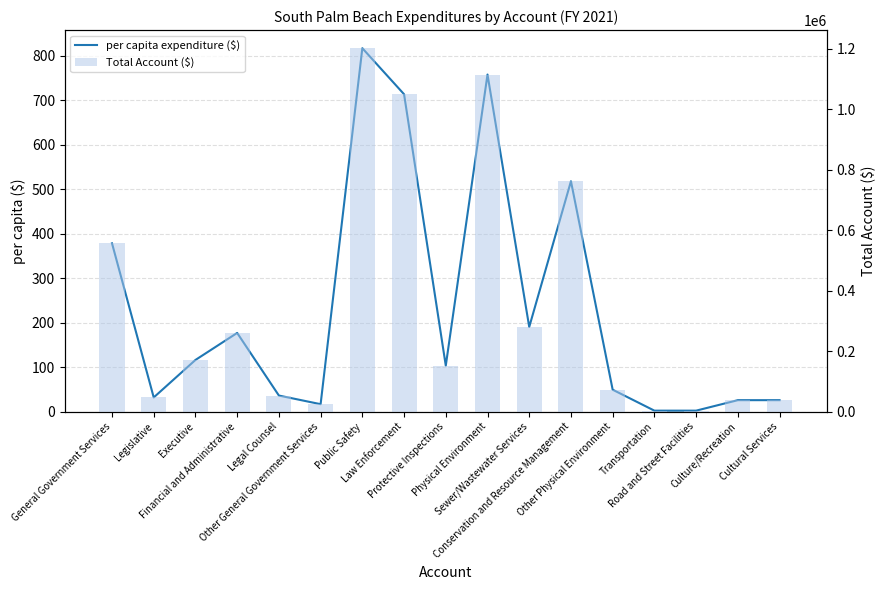

What is the spread (max minus min) of values at Law Enforcement?

1049286.7